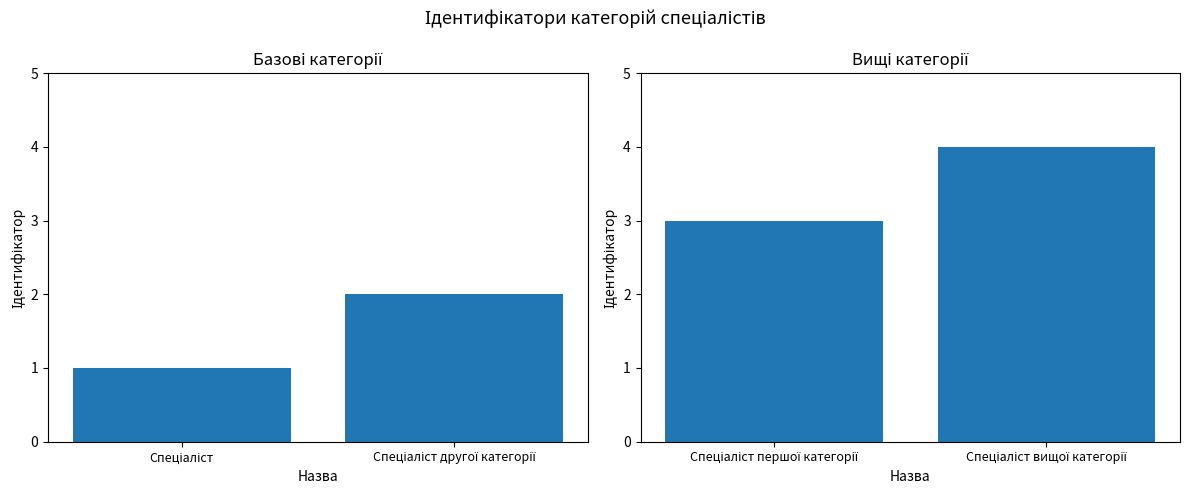

Between Спеціаліст вищої категорії and Спеціаліст першої категорії, which is larger?

Спеціаліст вищої категорії